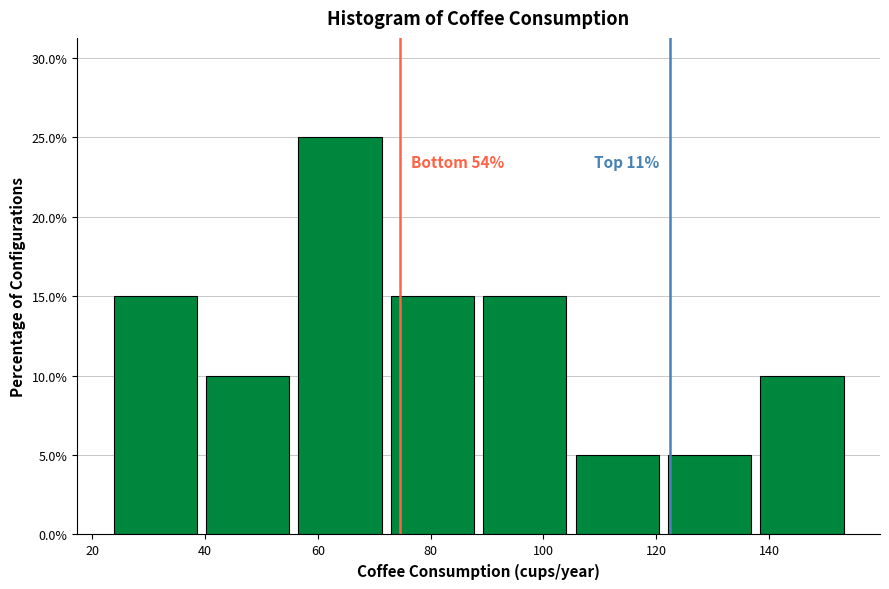

Over which range of the x-axis is the bar tallest?

56 to 72